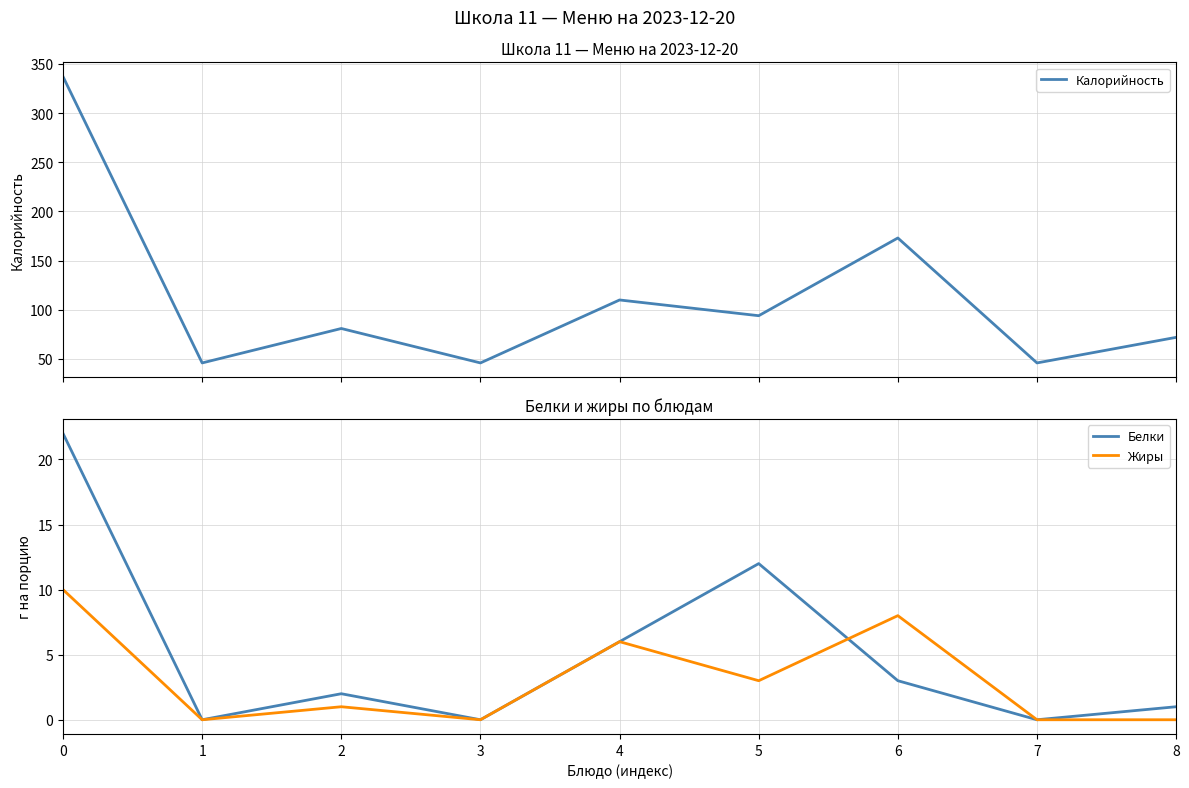

What is the difference between the maximum and minimum values in the Жиры series?

10